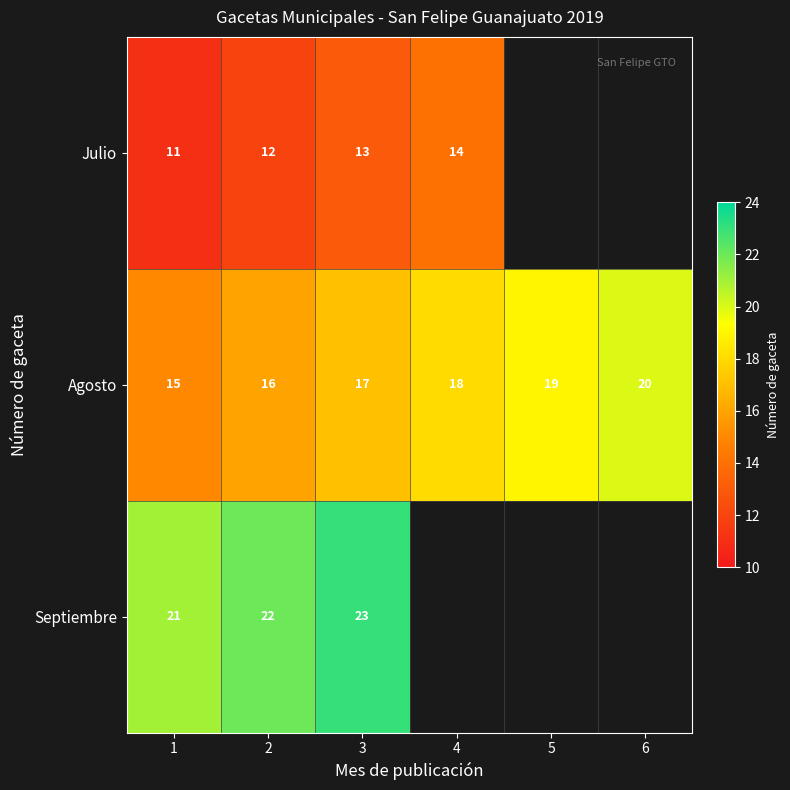

The Agosto series shows 6 at 3. True or false?

False